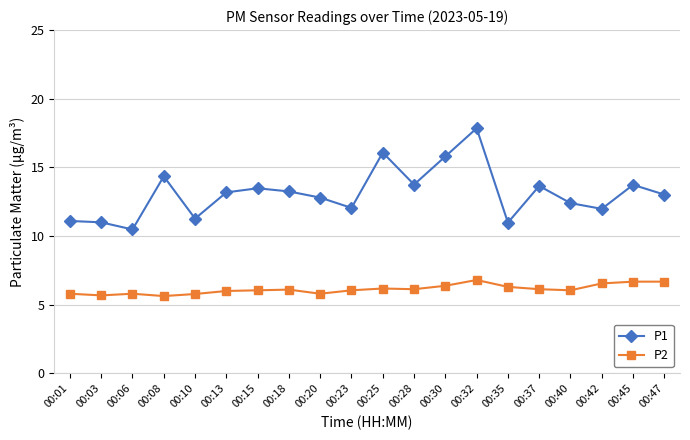

Which series has the widest spread of values?

P1